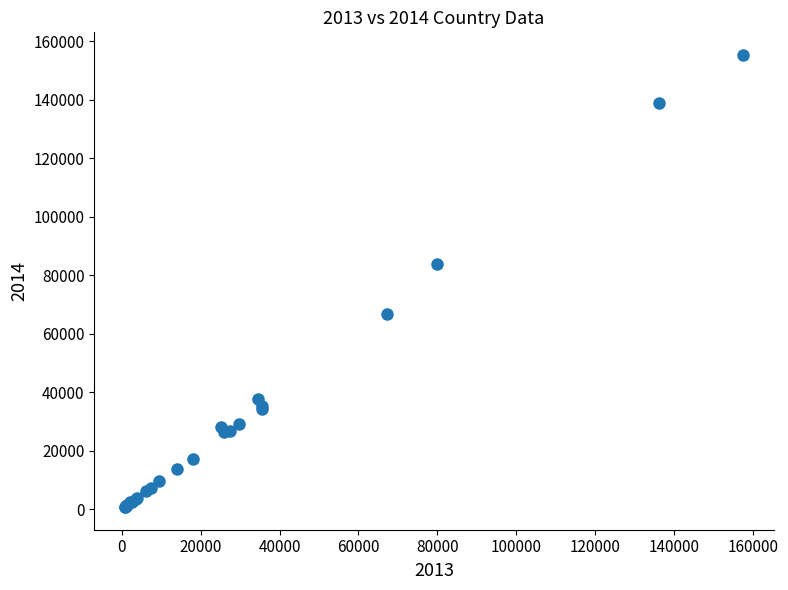

What Y value in the scatter plot is closest to 78035?

83705